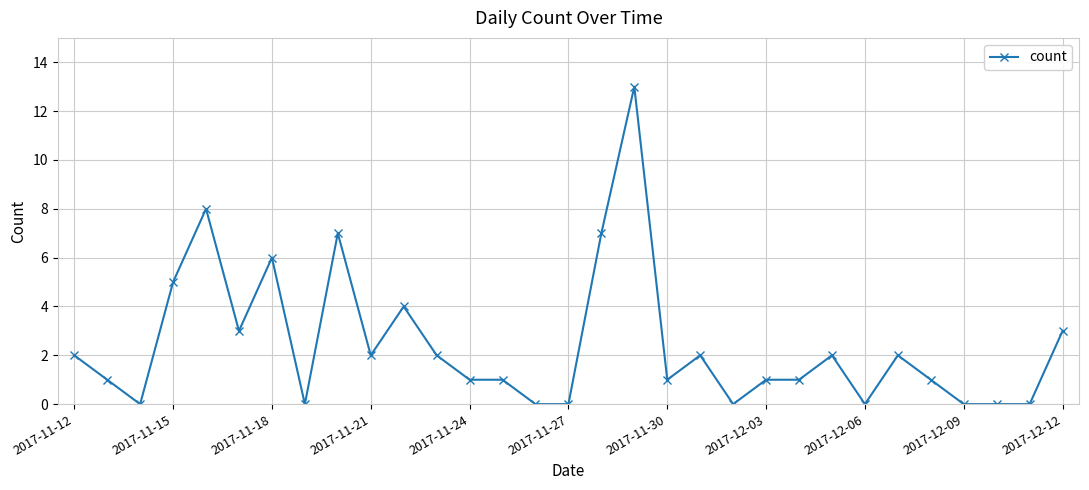

What is the greatest value displayed?

13